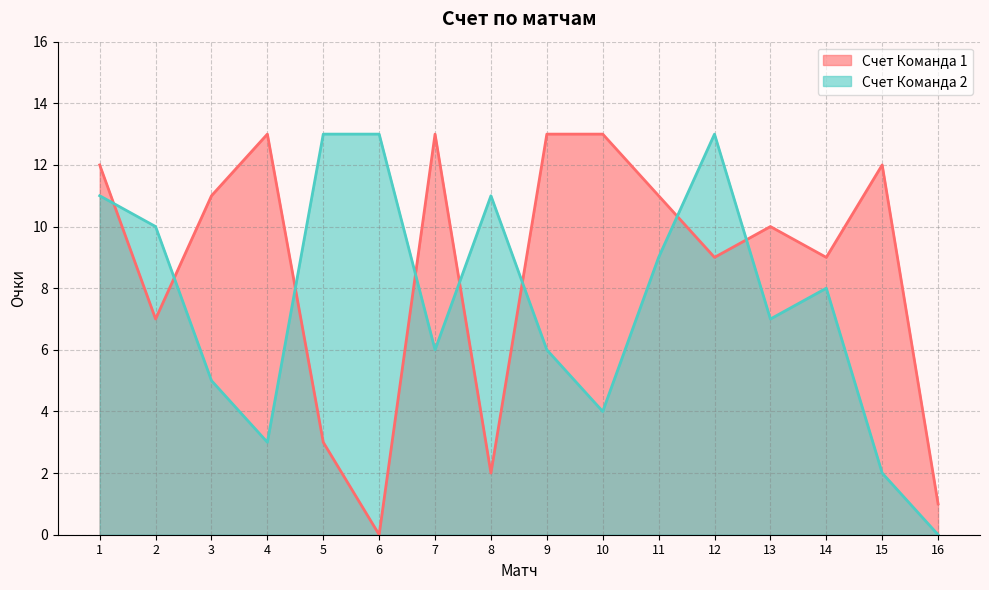

At which category is the sum across all series the highest?

1